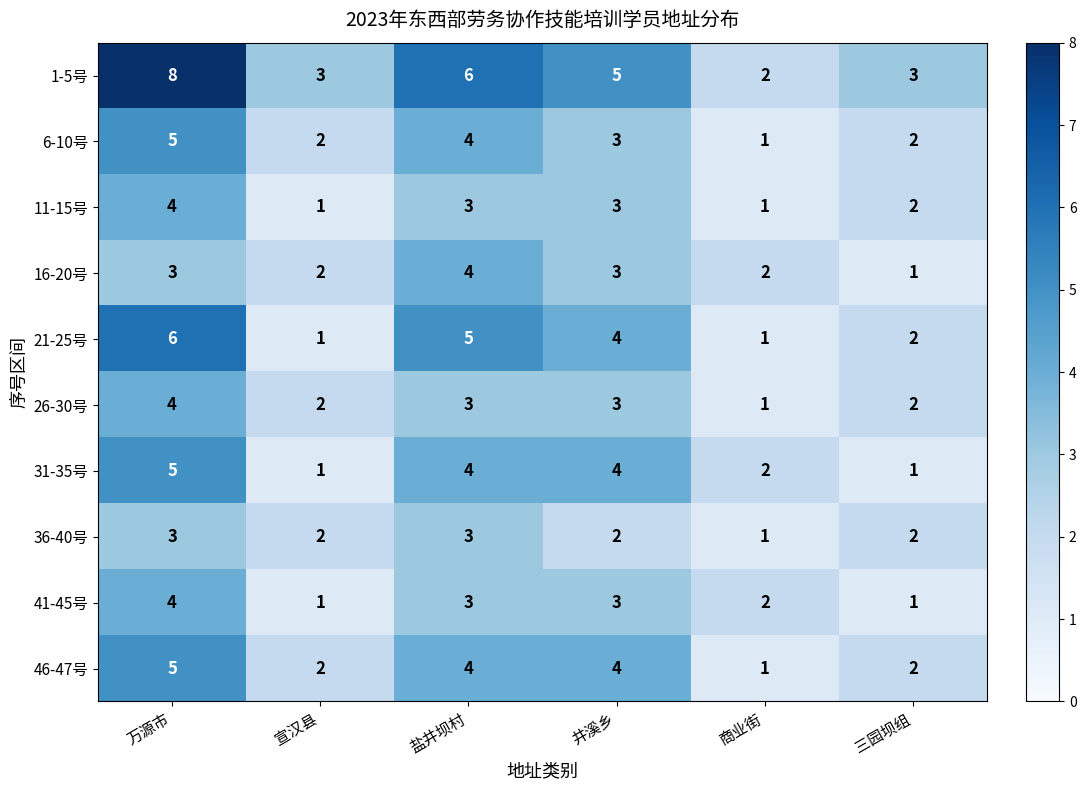

What is the difference between the 31-35号 values at 三园坝组 and 井溪乡?

3